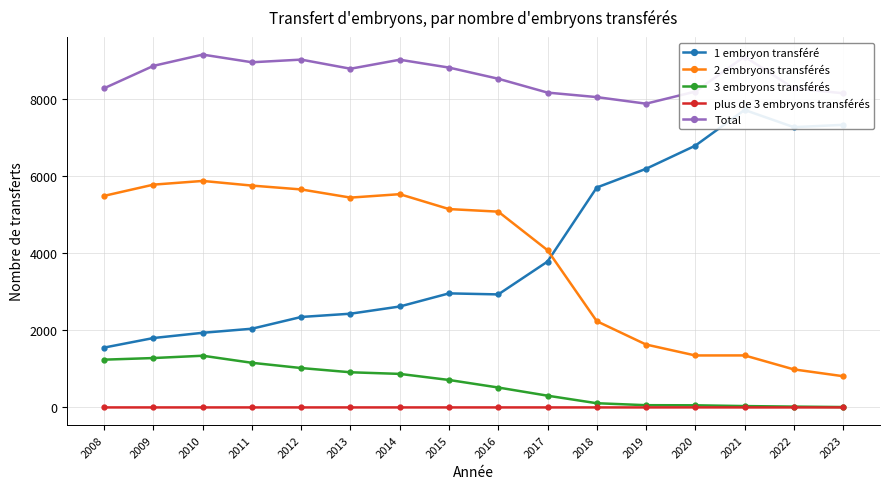

What is the difference between the 1 embryon transféré values at 2013 and 2019?

3764